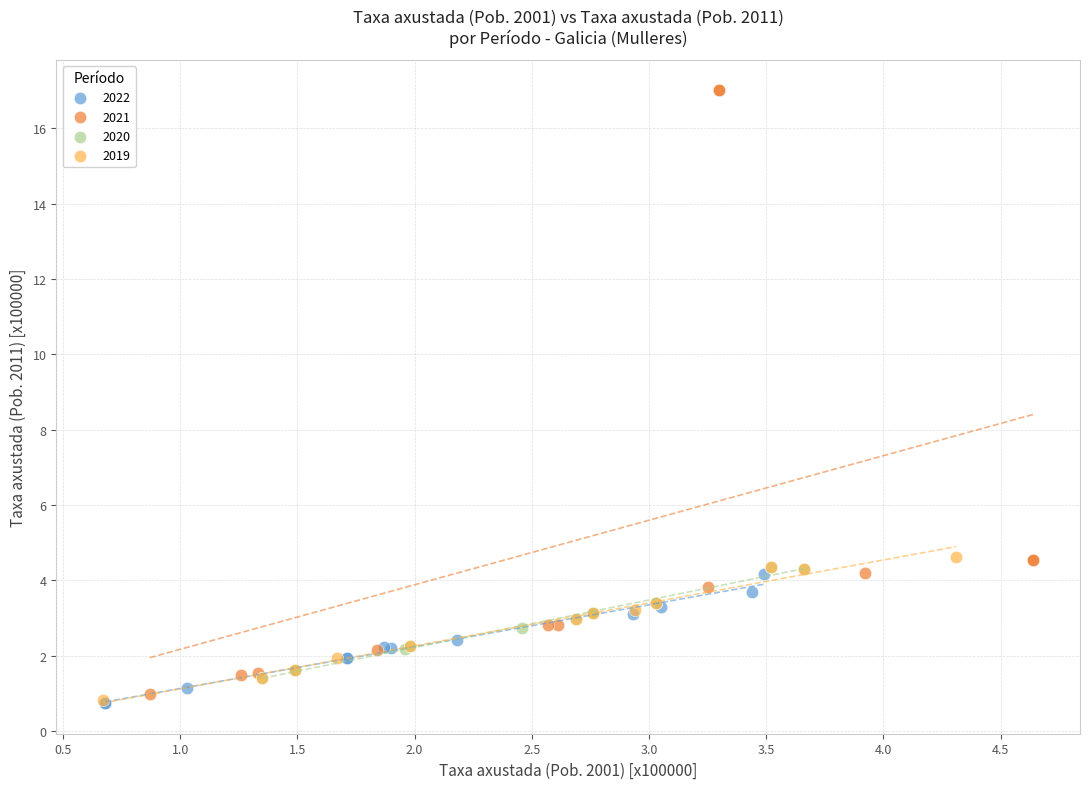

What are all the series names shown in the legend?

2022, 2021, 2020, 2019